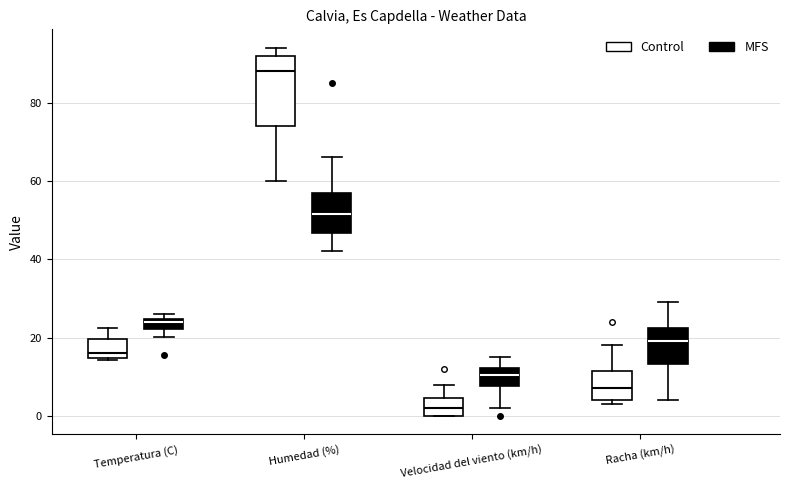

Which box's median line is the highest?

Humedad (%) (Control)